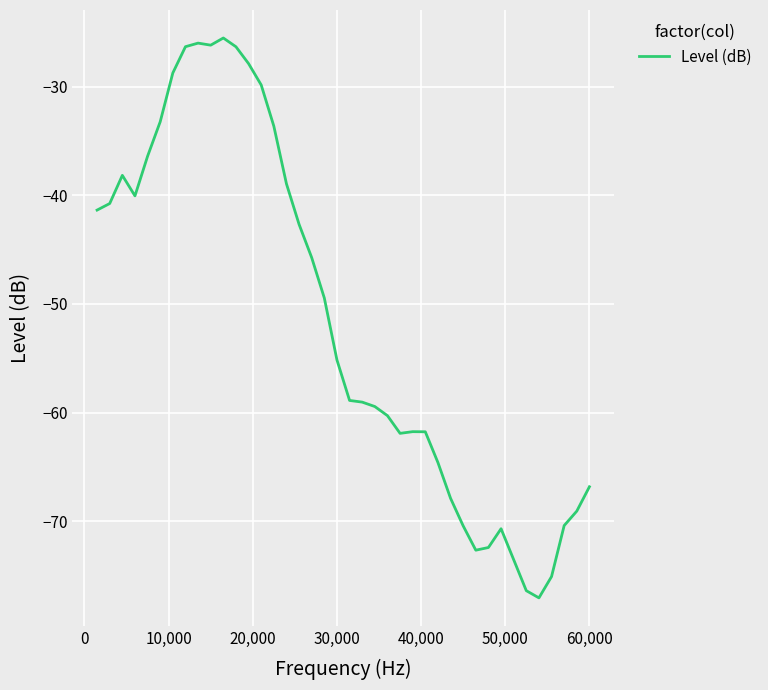

What is the difference between the maximum and minimum values?

51.6